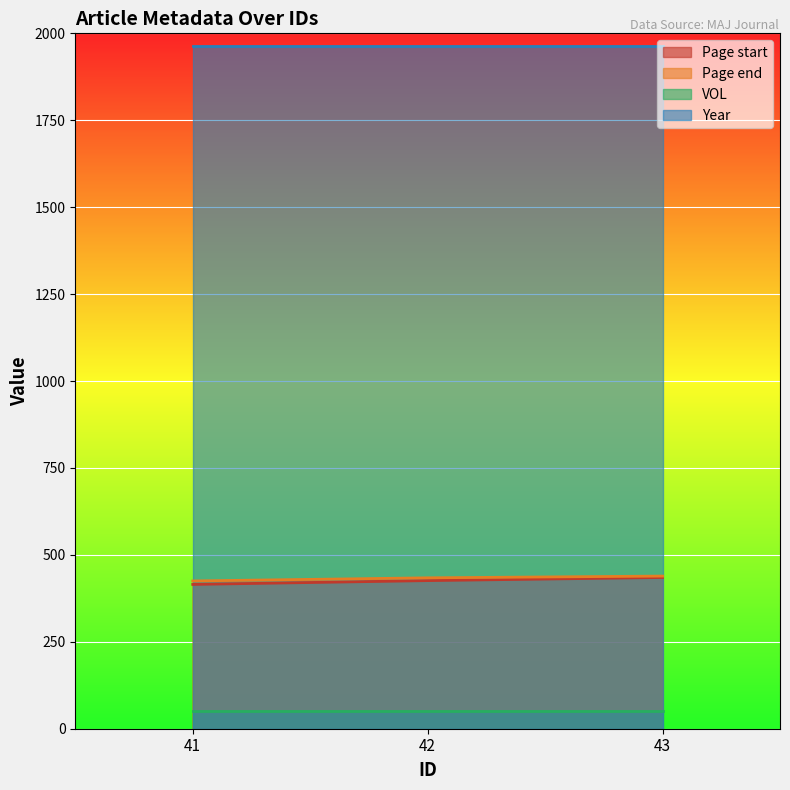

What is the greatest value displayed?

1963